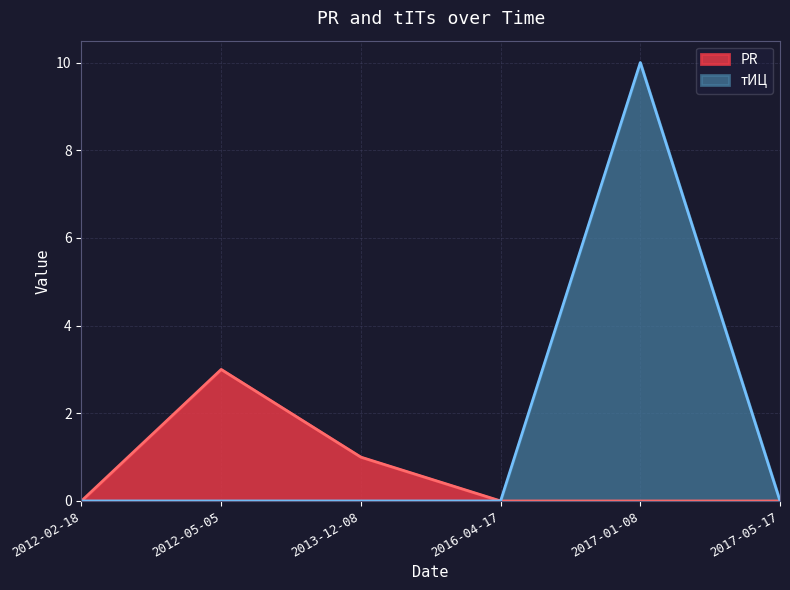

True or false: tITs and PR intersect in this chart.

False